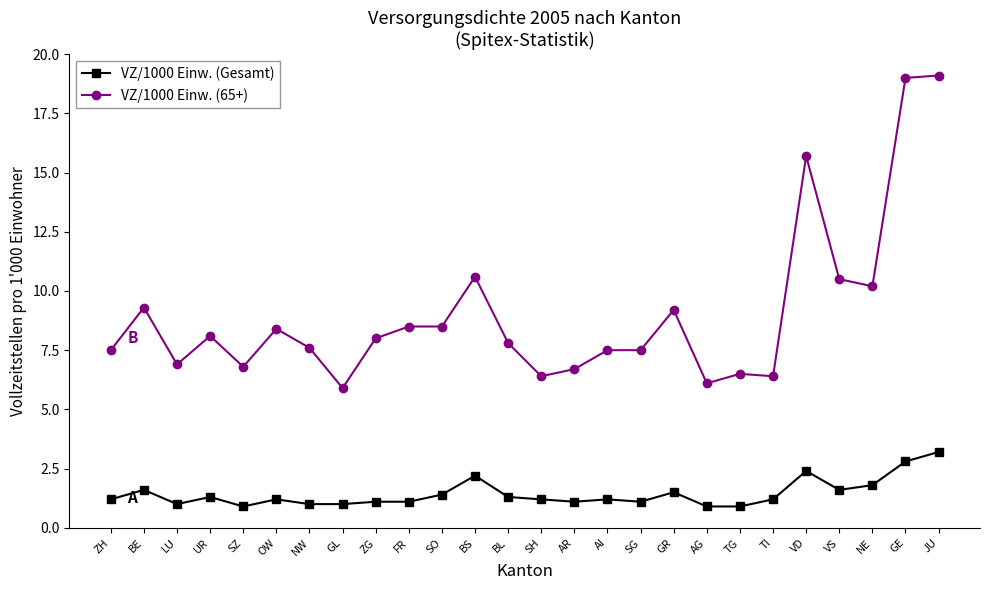

What is the average value of the VZ/1000 Einw. (Gesamt) series?

1.4